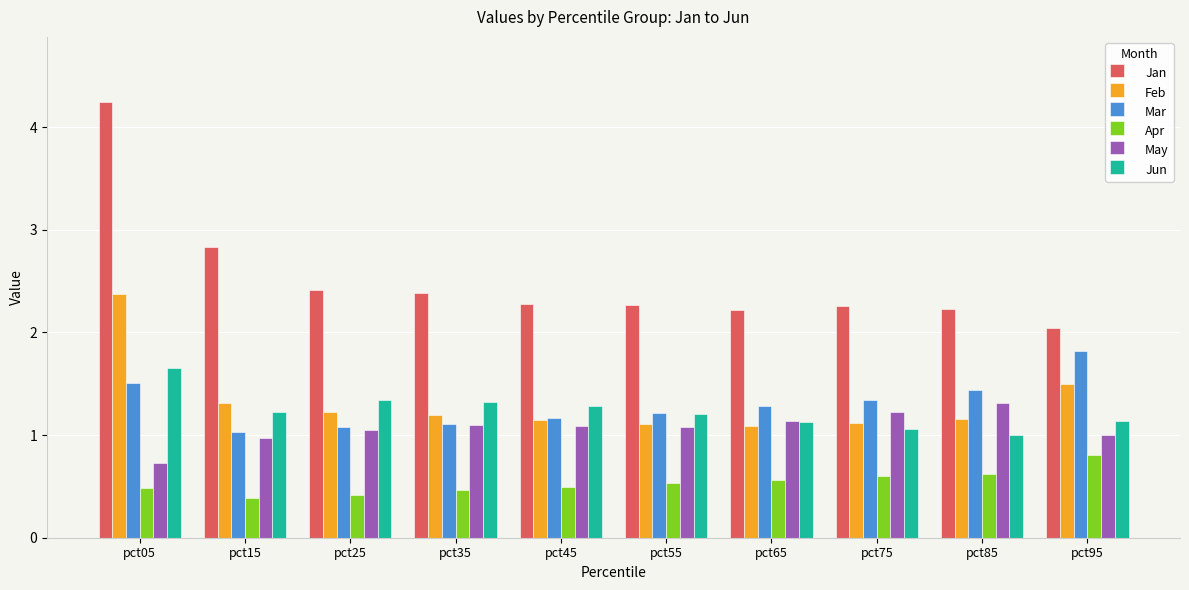

Which category has the lowest value in the May series?

pct05